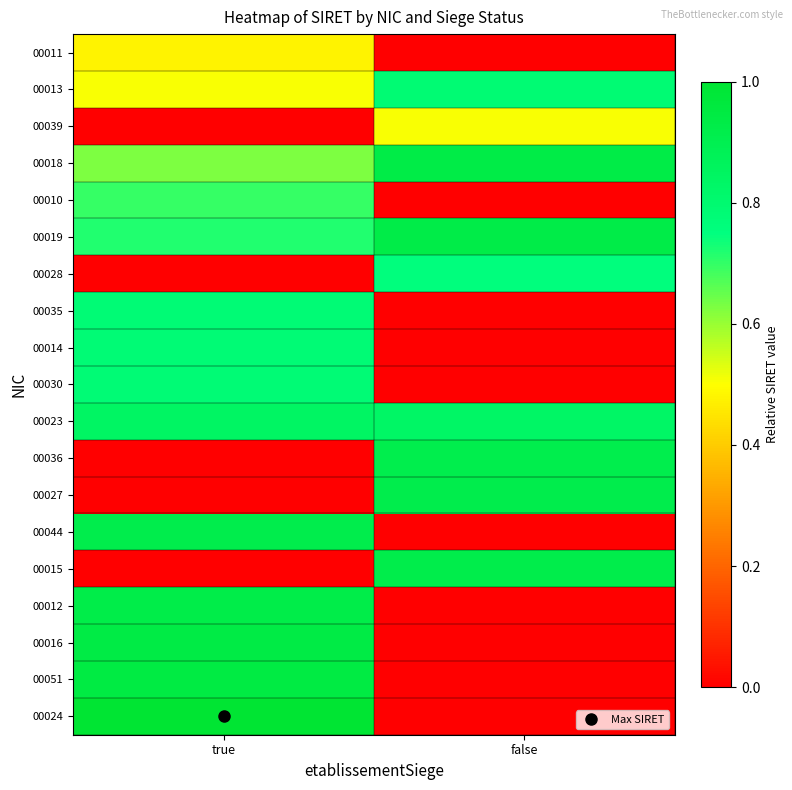

Count the number of data series in this chart.

19